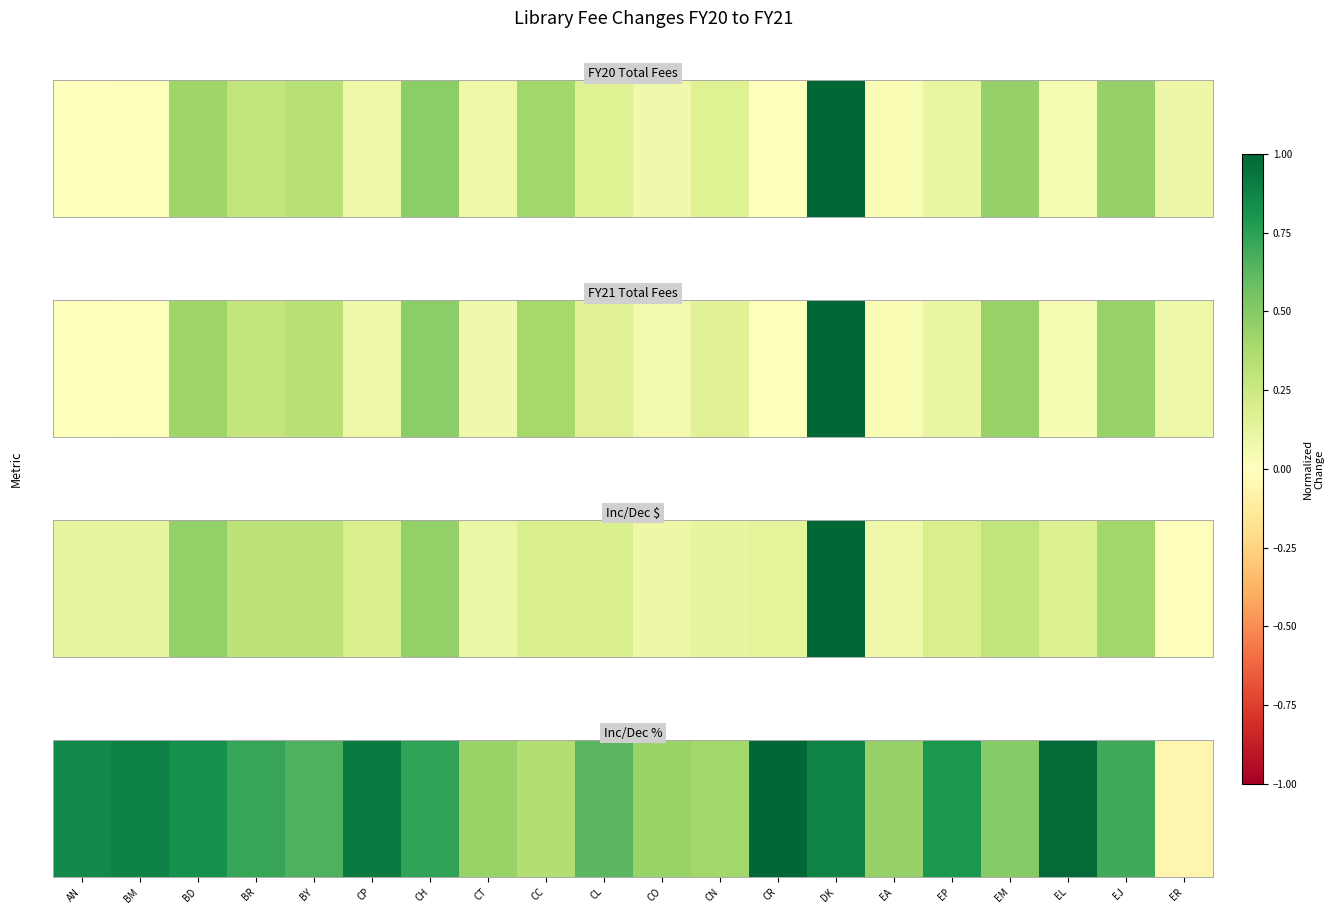

Which category has the highest value across all series?

CR